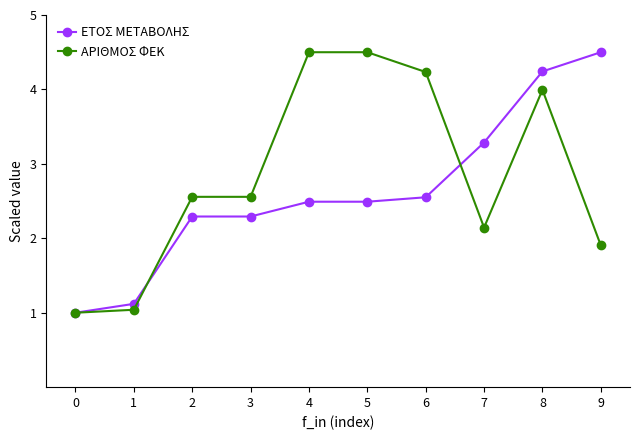

Reading left to right, transcribe all the data shown in this chart.

ΕΤΟΣ ΜΕΤΑΒΟΛΗΣ: 1.0	1.1	2.3	2.3	2.5	2.5	2.6	3.3	4.2	4.5
ΑΡΙΘΜΟΣ ΦΕΚ: 1.0	1.0	2.6	2.6	4.5	4.5	4.2	2.1	4.0	1.9